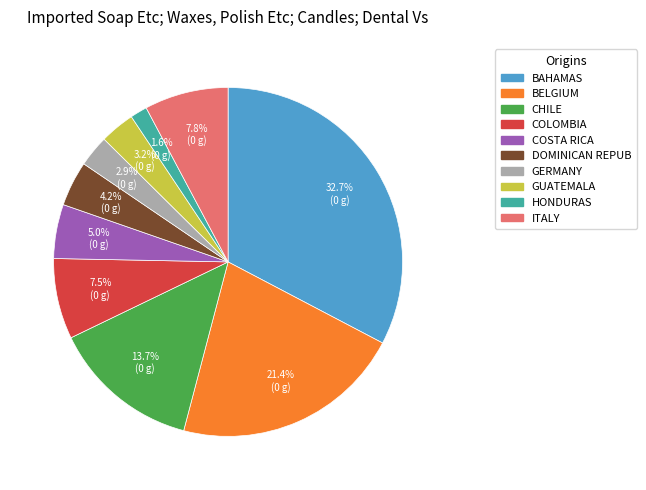

Is there any slice that represents more than half of the pie?

No